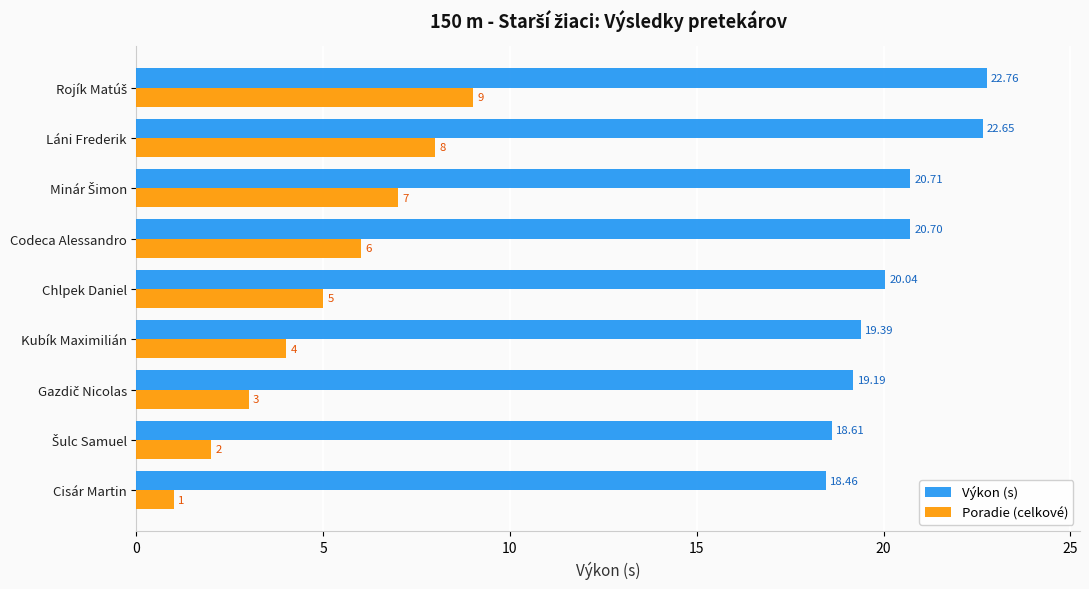

What is the average value of the Výkon (s) series?

20.3